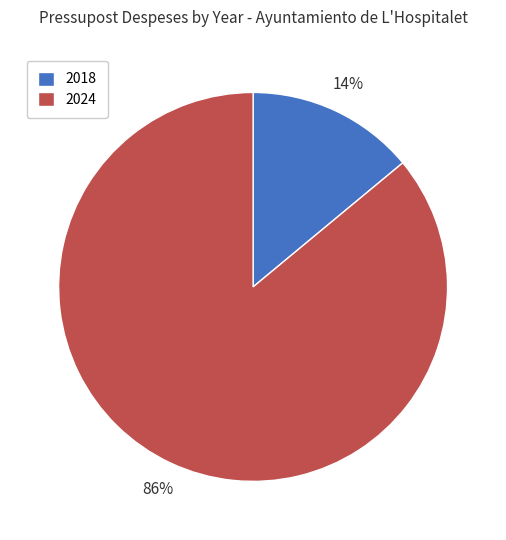

Which has a higher value, 2018 or 2024?

2024